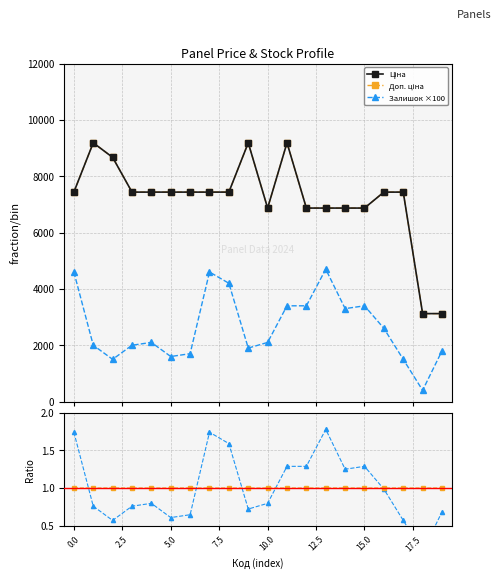

What is the value of the Залишок ×100 point at the 4th from the left?

2000.0